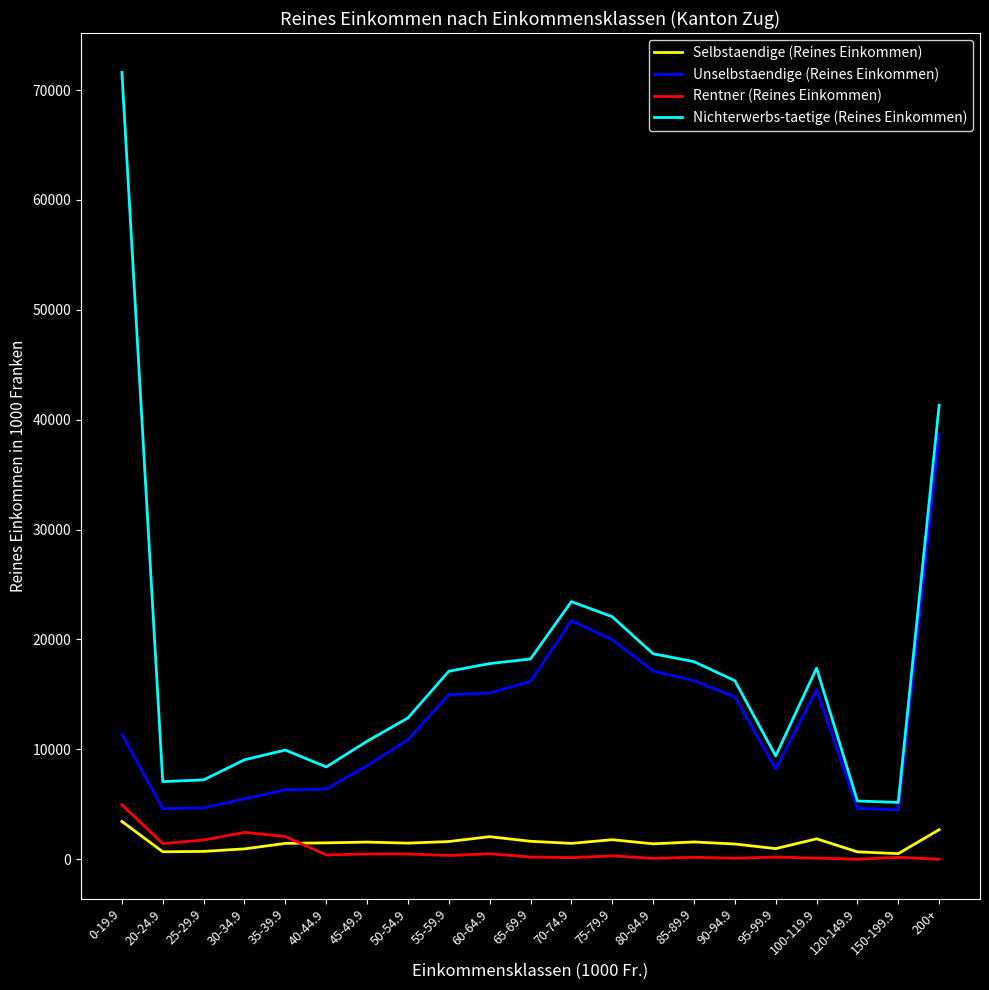

List the series in order of their peak value, lowest first.

Selbstaendige (Reines Einkommen), Rentner (Reines Einkommen), Unselbstaendige (Reines Einkommen), Nichterwerbs-taetige (Reines Einkommen)